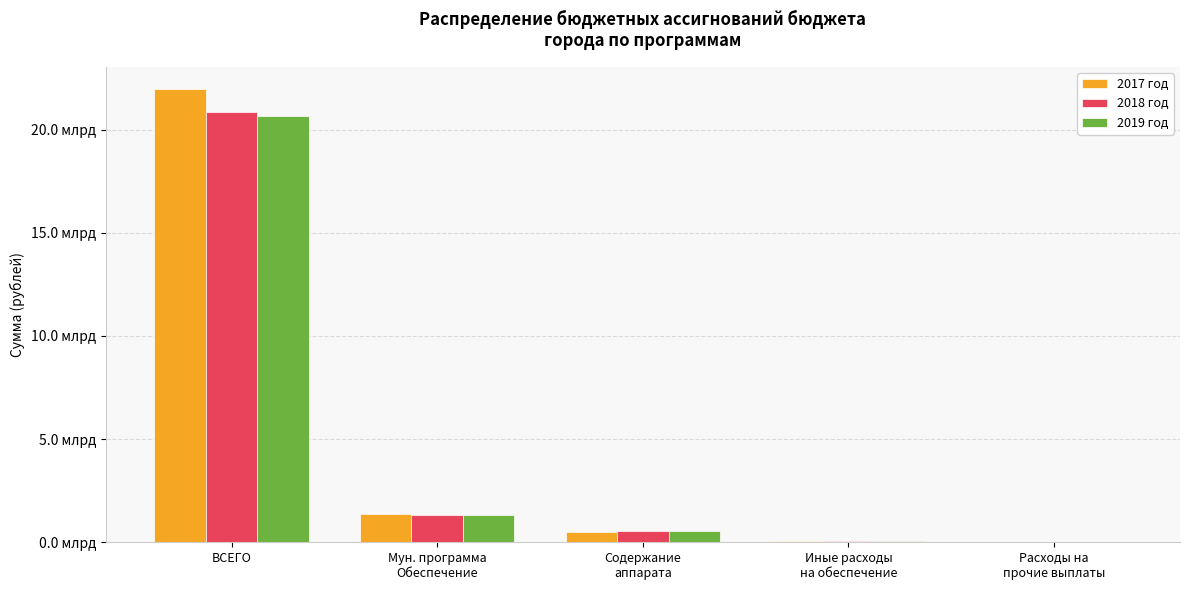

What are all the series names shown in the legend?

2017 год, 2018 год, 2019 год